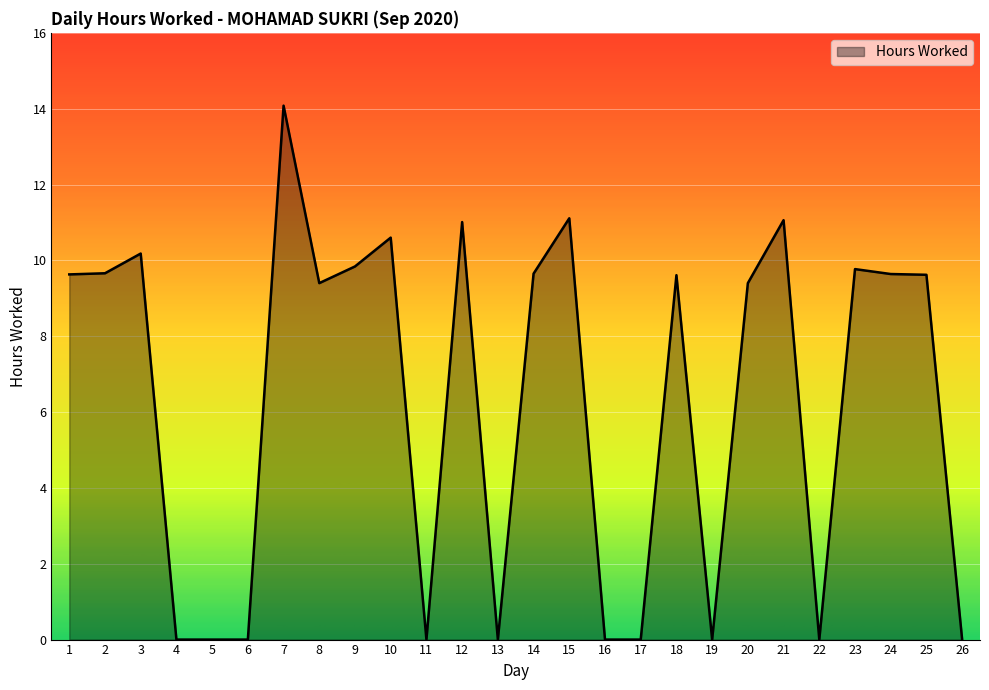

What is the difference between the maximum and minimum values?

14.1